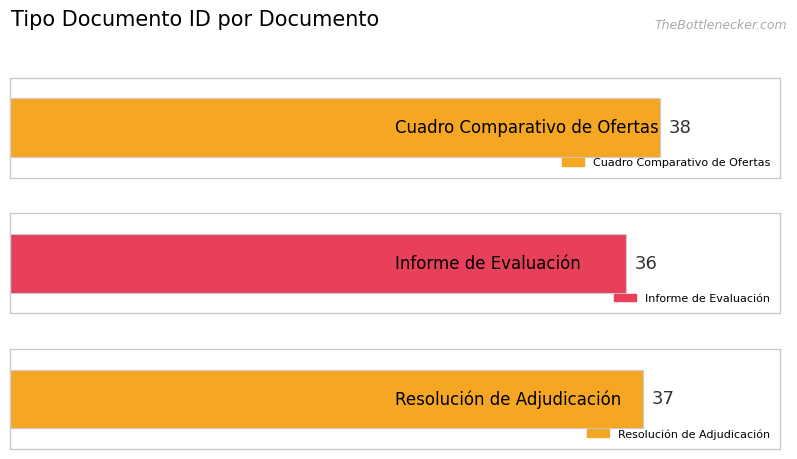

How many values are between 36 and 38?

3